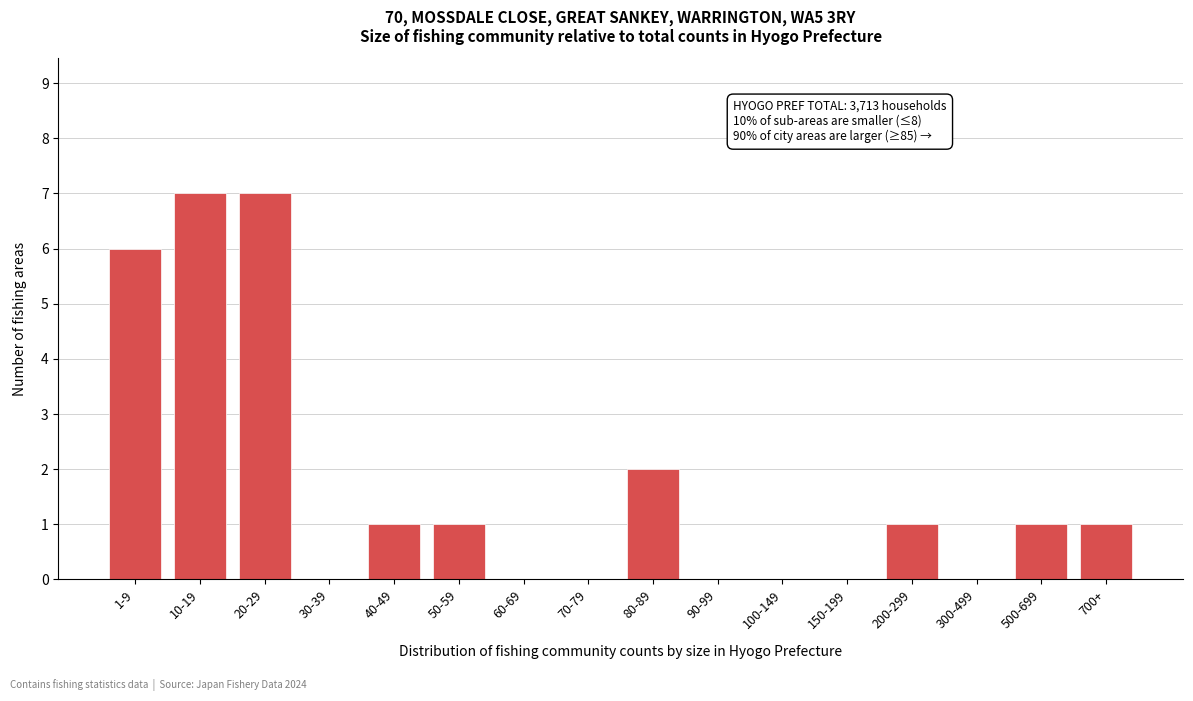

Reading right to left, transcribe all the data shown in this chart.

700+=1	500-699=1	300-499=0	200-299=1	150-199=0	100-149=0	90-99=0	80-89=2	70-79=0	60-69=0	50-59=1	40-49=1	30-39=0	20-29=7	10-19=7	1-9=6